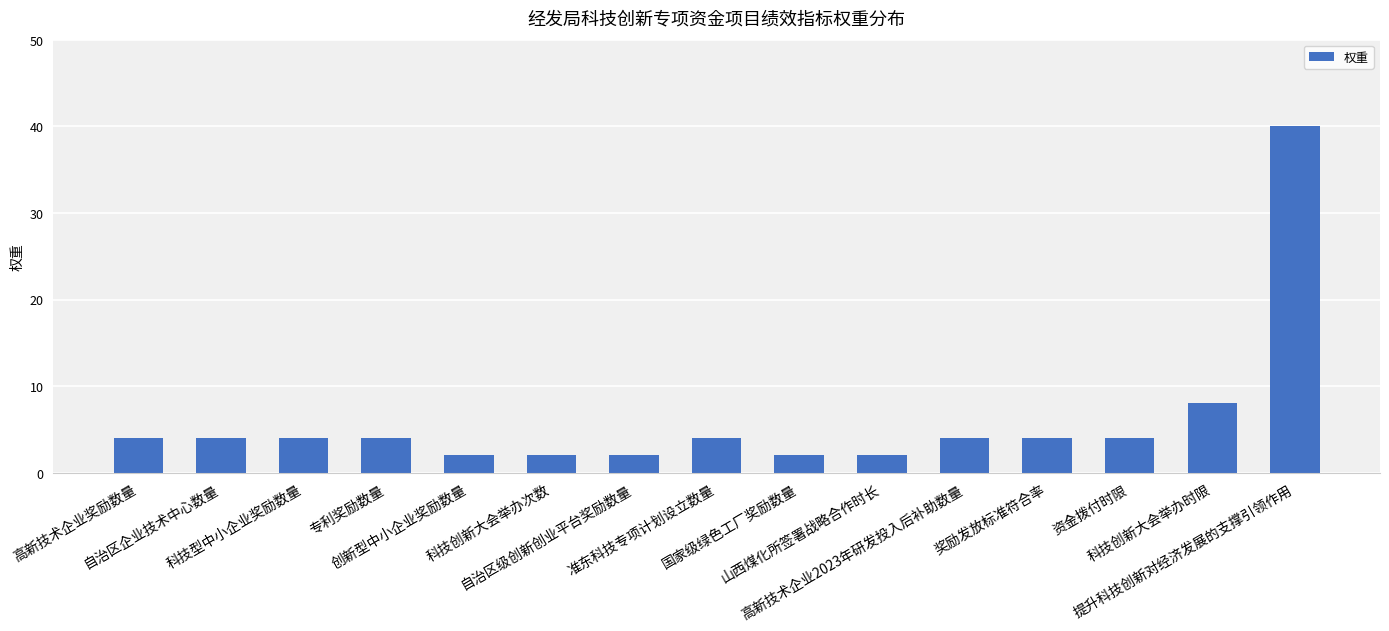

At which category does the chart reach its peak across all series?

提升科技创新对经济发展的支撑引领作用